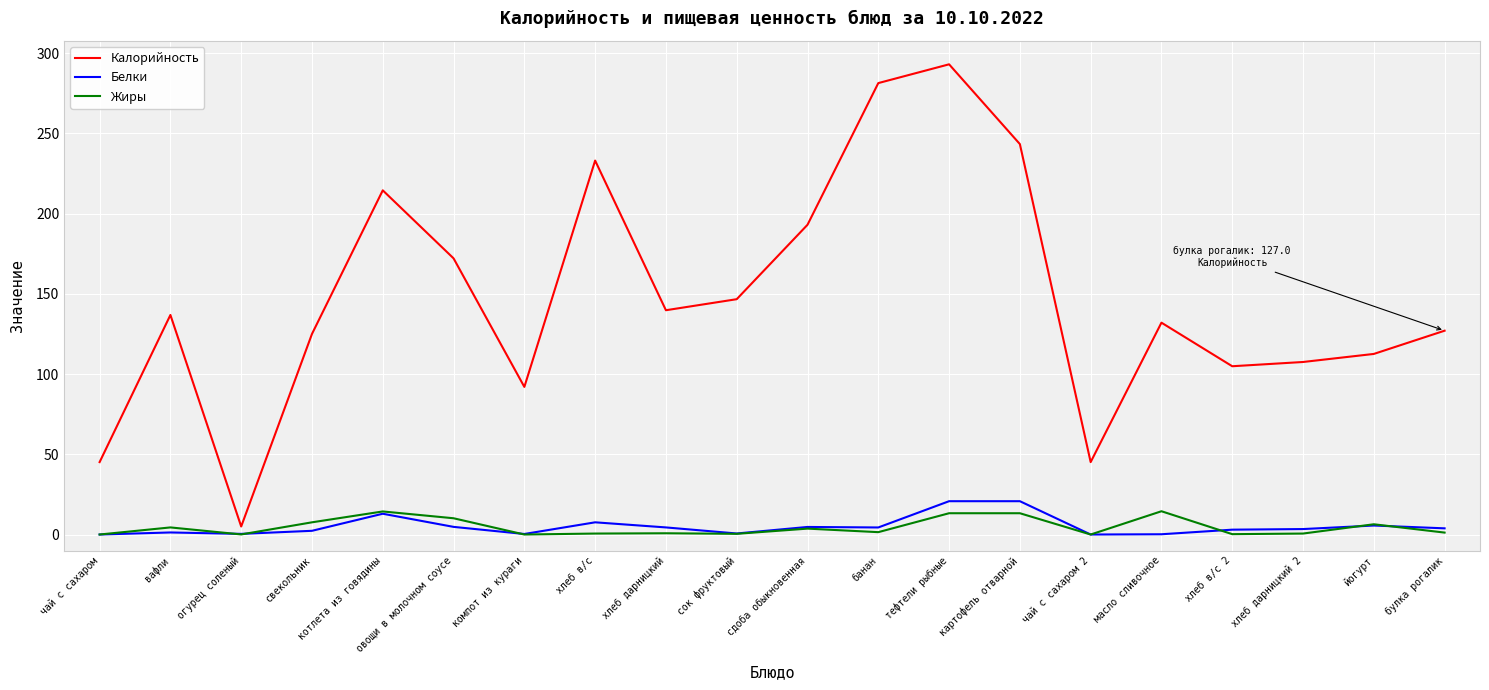

True or false: Жиры and Калорийность cross at least once.

False